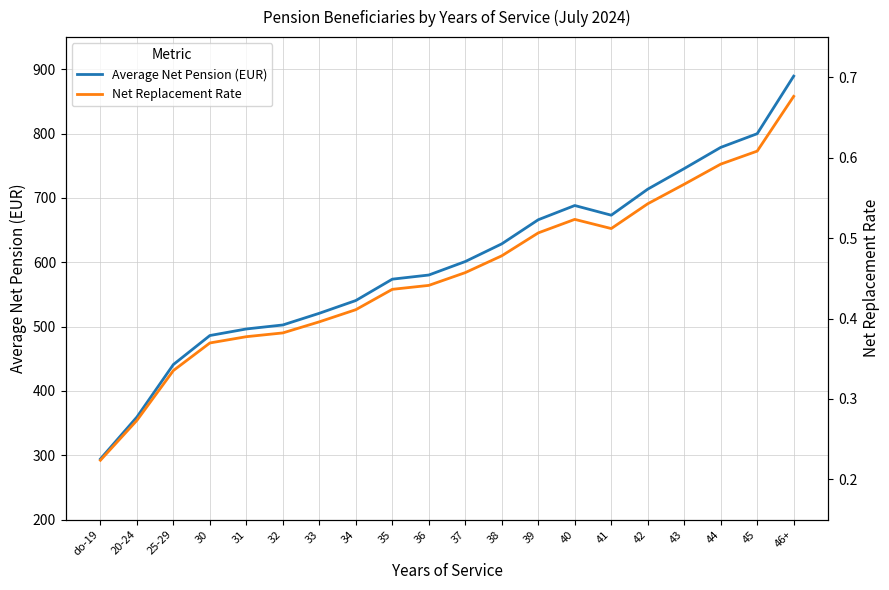

At do-19, list the series in order from smallest to largest.

Net Replacement Rate, Average Net Pension (EUR)